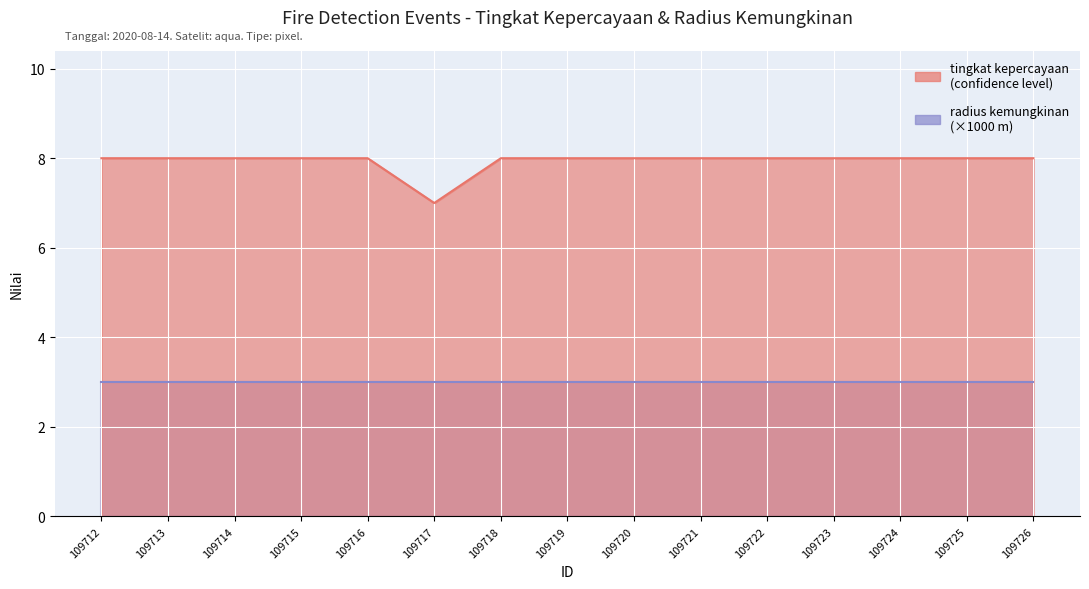

Rank the categories by value from highest to lowest.

109712, 109713, 109714, 109715, 109716, 109718, 109719, 109720, 109721, 109722, 109723, 109724, 109725, 109726, 109717